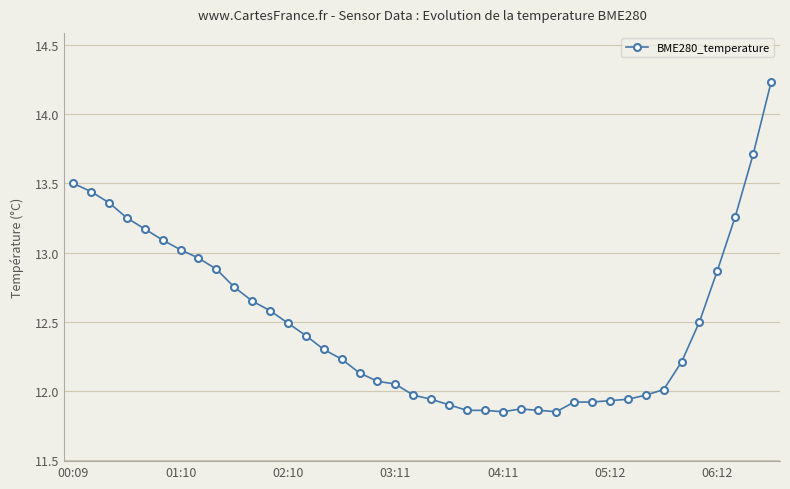

What is the maximum value shown in the chart?

14.2